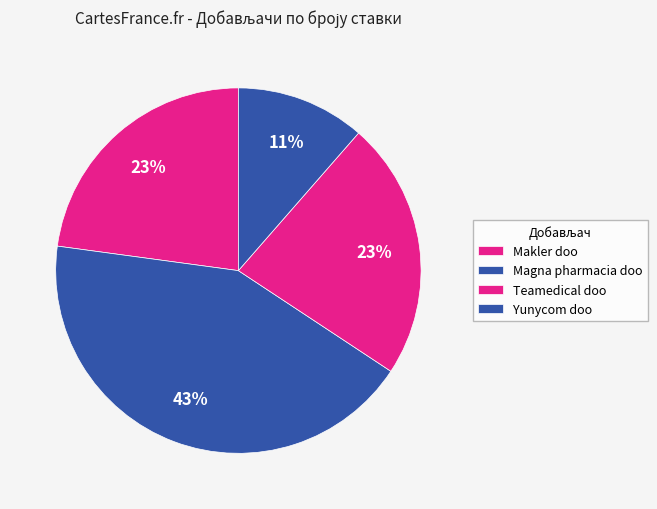

How many slices are in this pie chart?

4